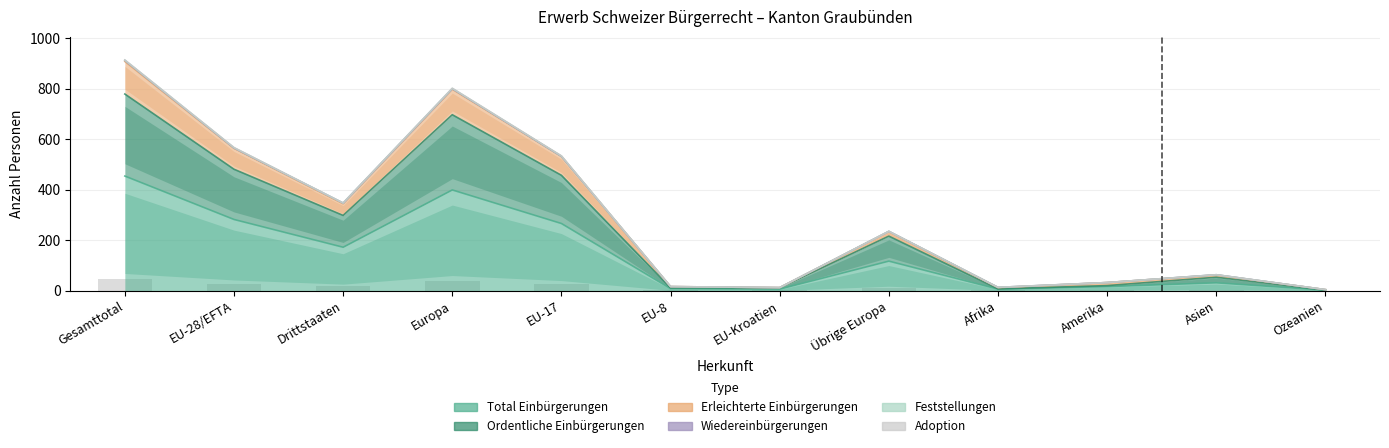

What is the sum of the Ordentliche Einbürgerungen values at Amerika and Europa?

717